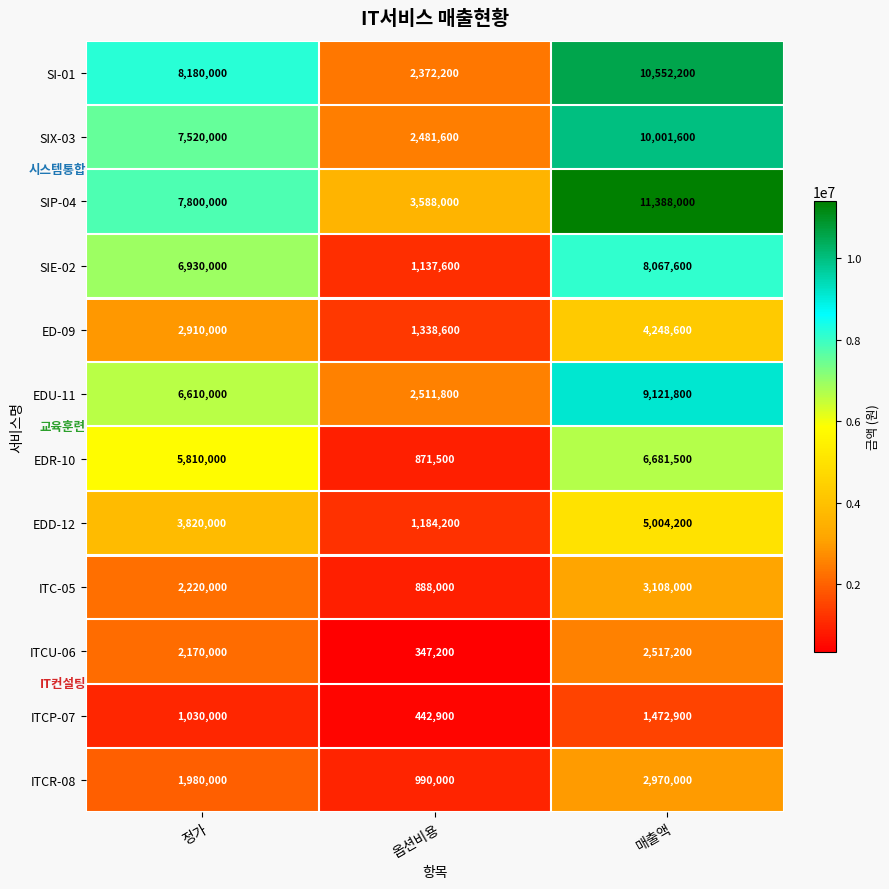

The SIX-03 series shows 10001600 at 매출액. True or false?

True